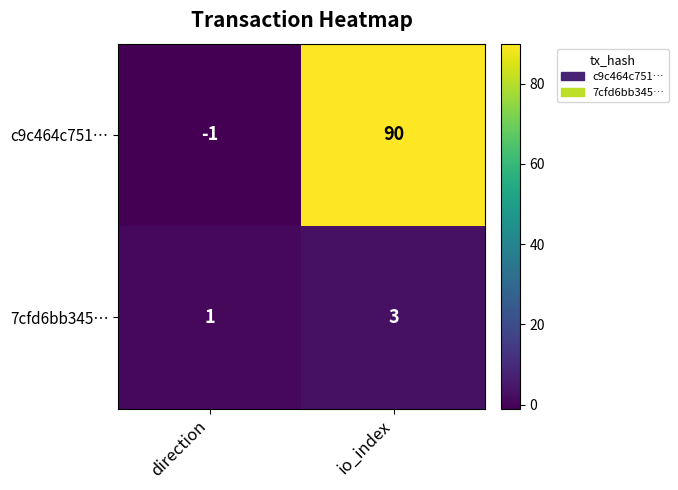

At which category does the chart reach its peak across all series?

io_index